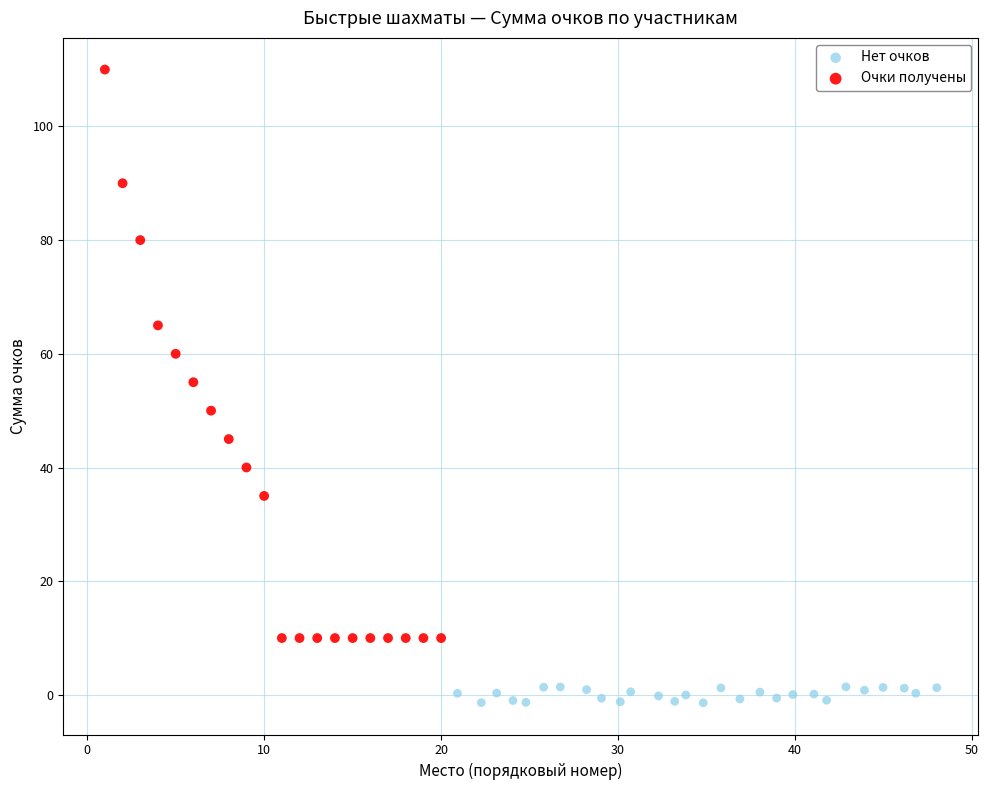

Which series reaches the minimum Y coordinate?

Нет очков